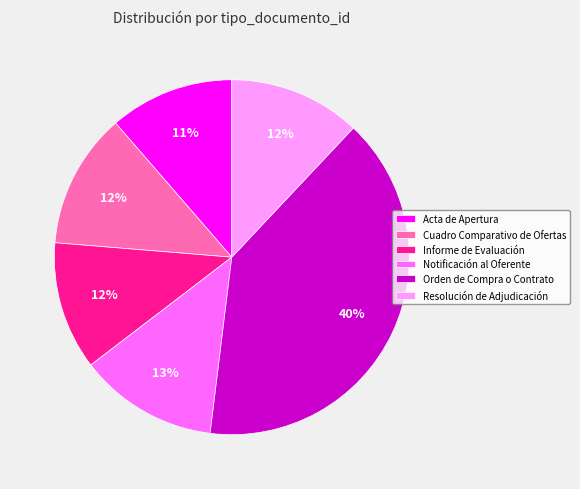

To the nearest percent, what portion does Notificación al Oferente represent?

13%